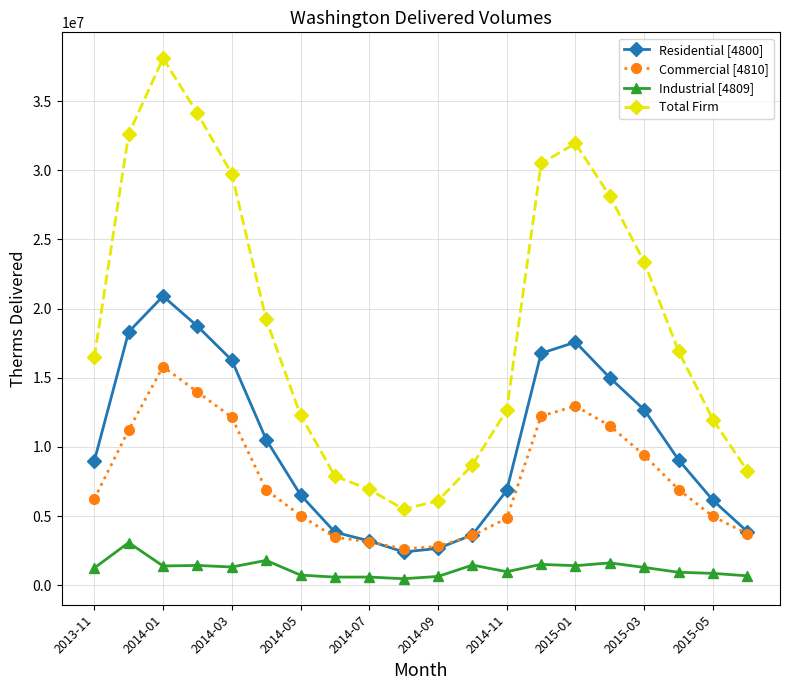

Which series has the largest range (max minus min)?

Total Firm